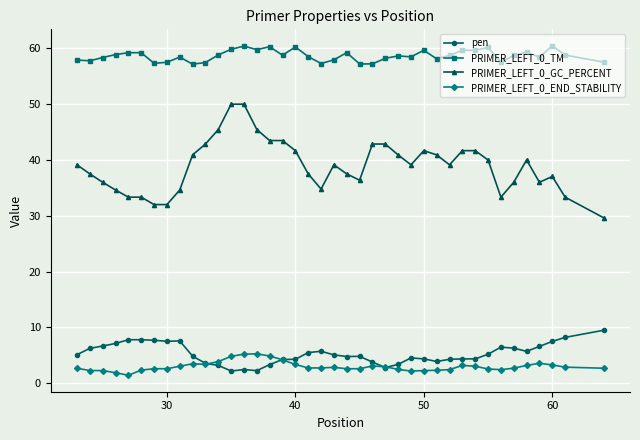

What is the lowest value of the PRIMER_LEFT_0_GC_PERCENT series?

29.6